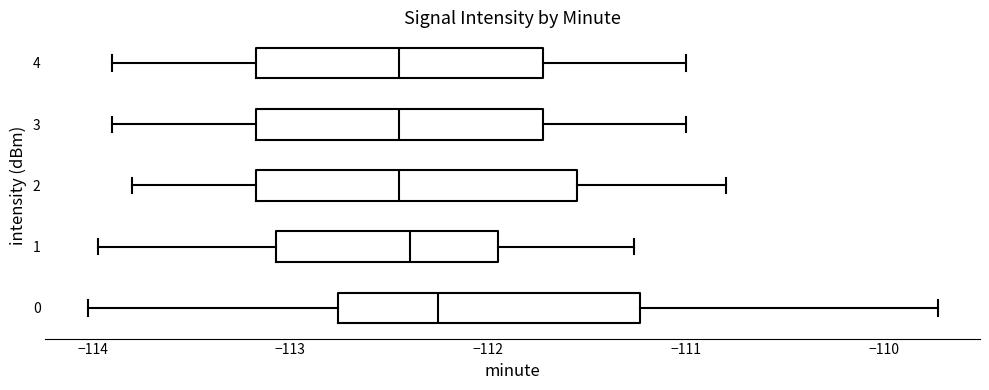

Reading bottom to top, read every box against the x-axis: the position of its median line, the range the box covers, and the ends of its whiskers. The values are not printed on the chart, so give them approximately, as read against the axis.

0: median -112.3, box -112.8 to -111.2, whiskers -114.0 to -109.7
1: median -112.4, box -113.1 to -111.9, whiskers -114.0 to -111.3
2: median -112.4, box -113.2 to -111.5, whiskers -113.8 to -110.8
3: median -112.4, box -113.2 to -111.7, whiskers -113.9 to -111.0
4: median -112.4, box -113.2 to -111.7, whiskers -113.9 to -111.0